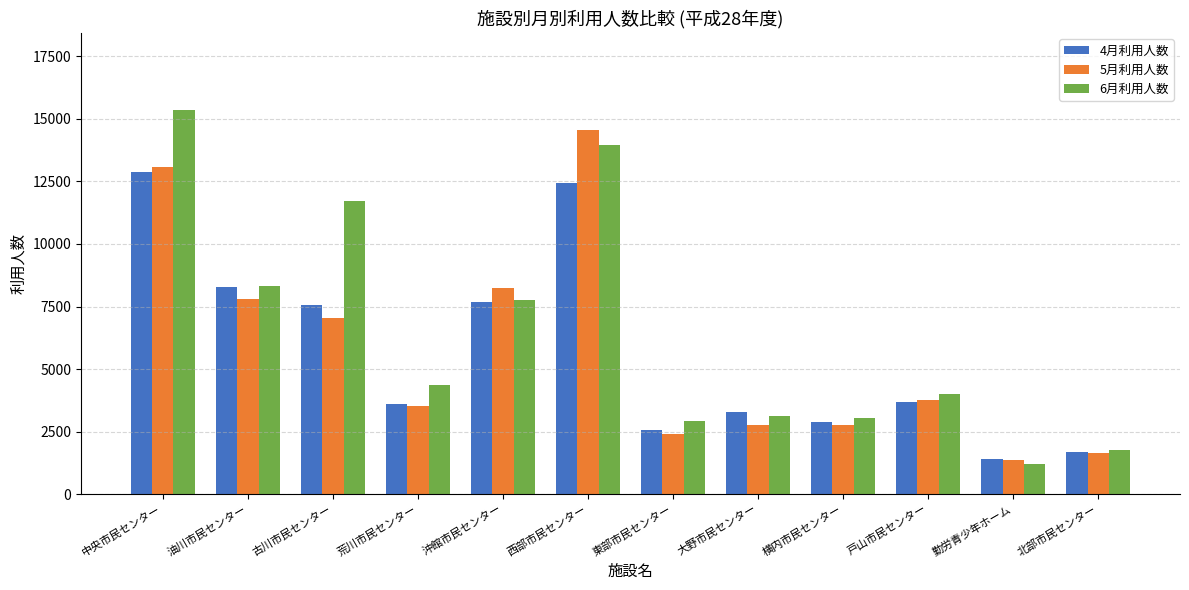

The value of 5月利用人数 at 油川市民センター is 7814. True or false?

True